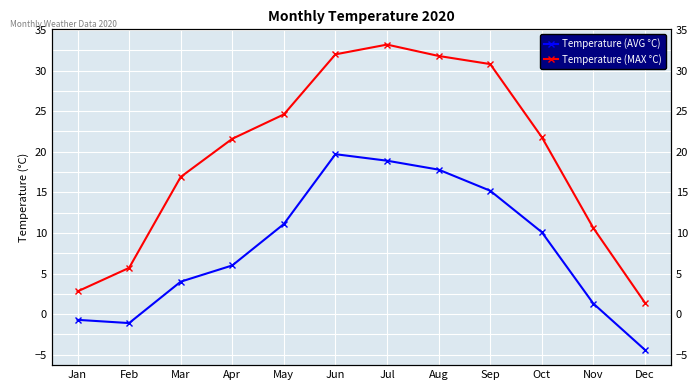

True or false: Temperature (AVG °C) and Temperature (MAX °C) cross at least once.

False